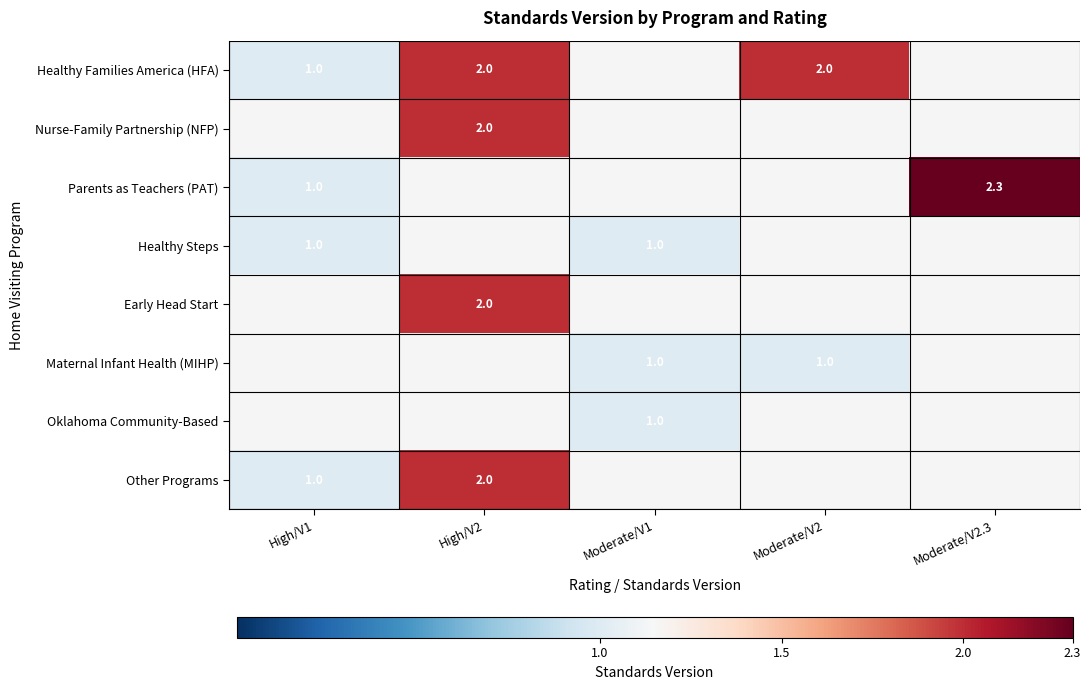

The Maternal Infant Health (MIHP) series shows 1.6 at Moderate/V1. True or false?

False